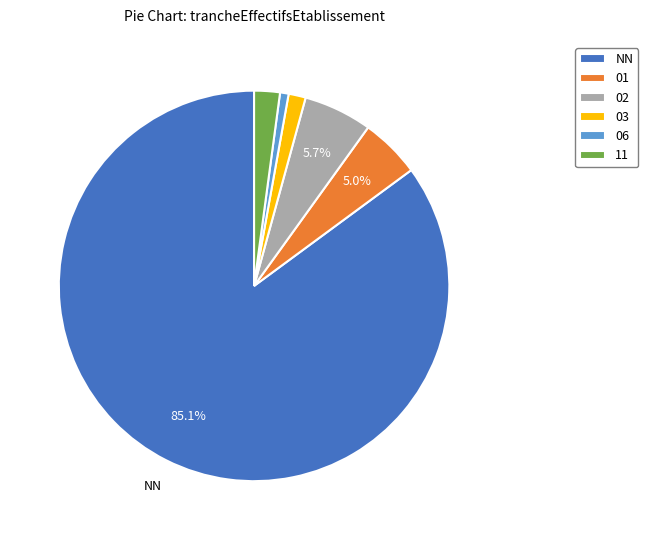

What is the smallest slice in the pie chart?

06